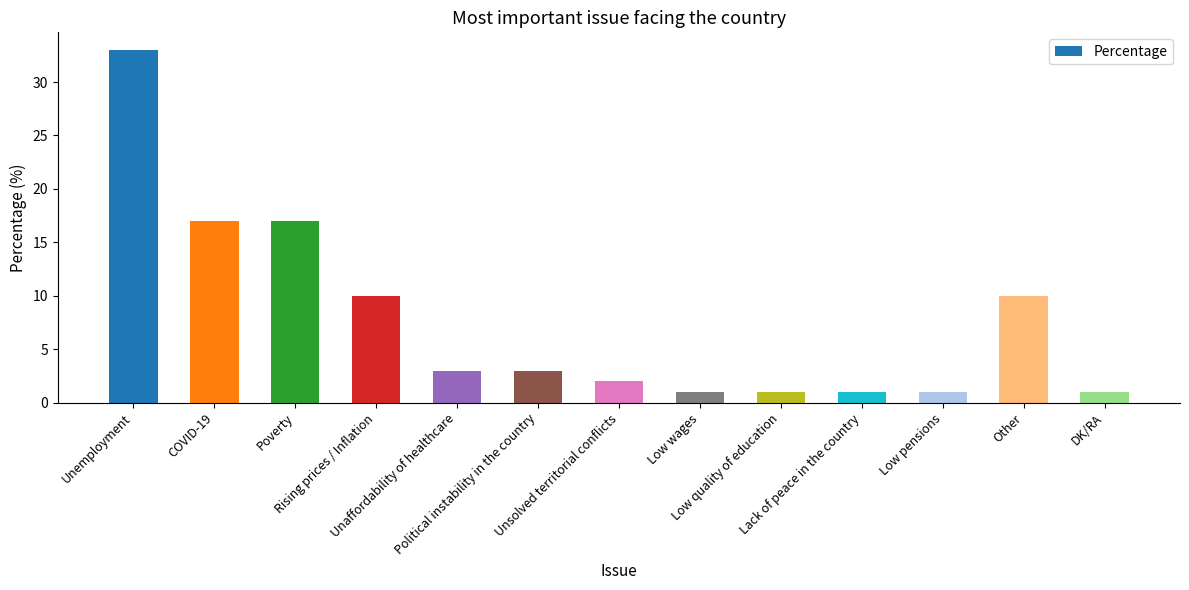

At which category does the chart reach its peak across all series?

Unemployment